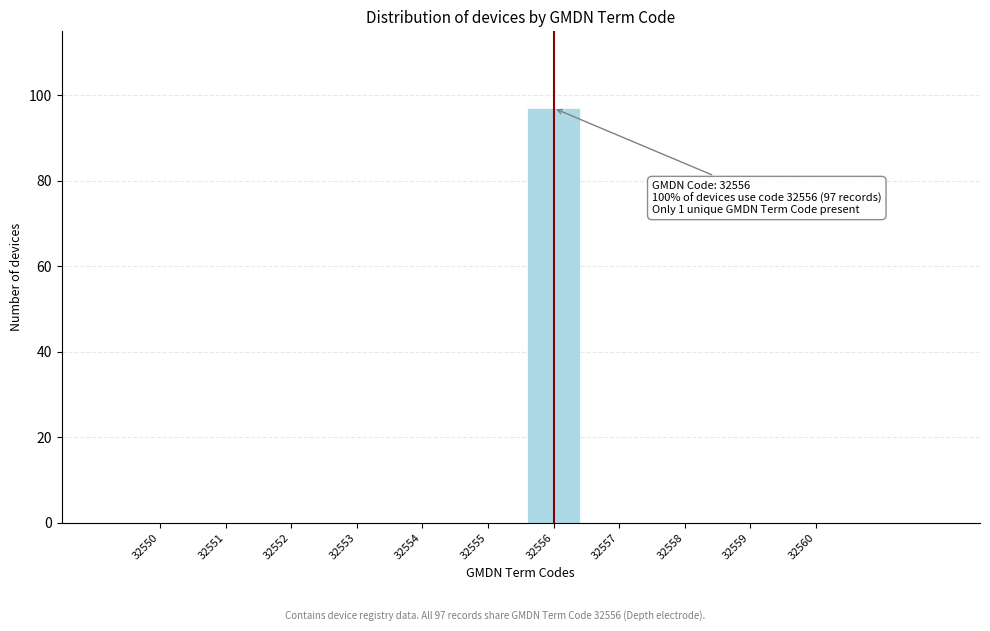

Reading left to right, list all the values displayed in this chart.

32550=0	32551=0	32552=0	32553=0	32554=0	32555=0	32556=97	32557=0	32558=0	32559=0	32560=0